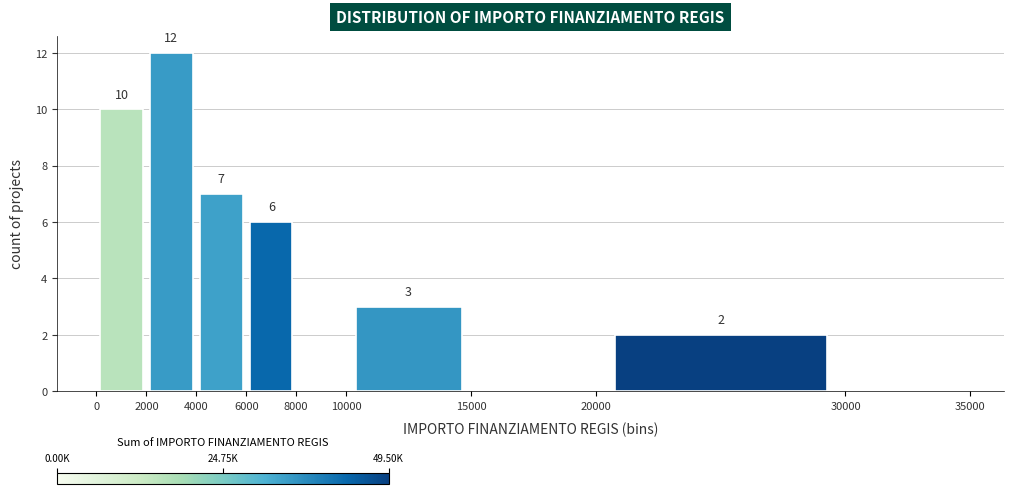

Which range on the x-axis has the tallest bar?

2000 to 4000